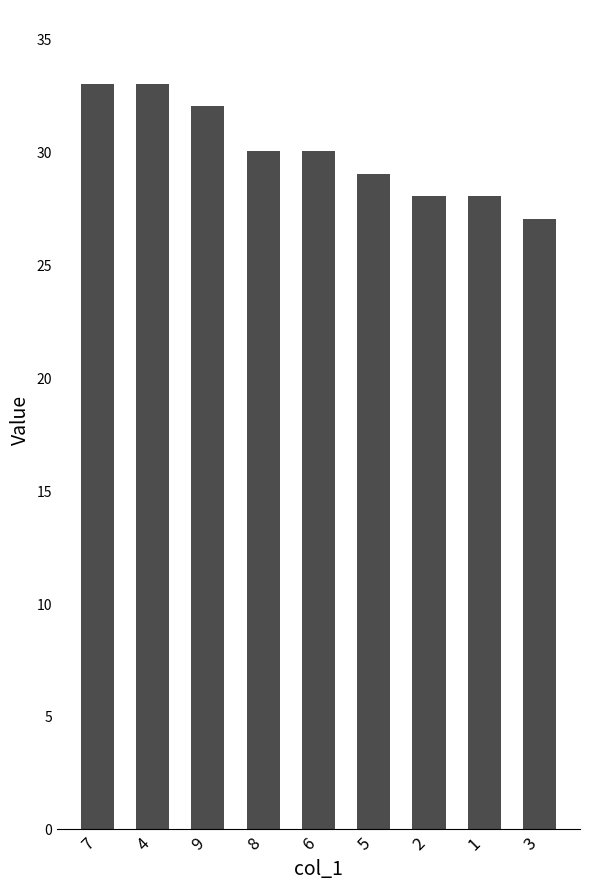

Which has a higher value, 6 or 1?

6